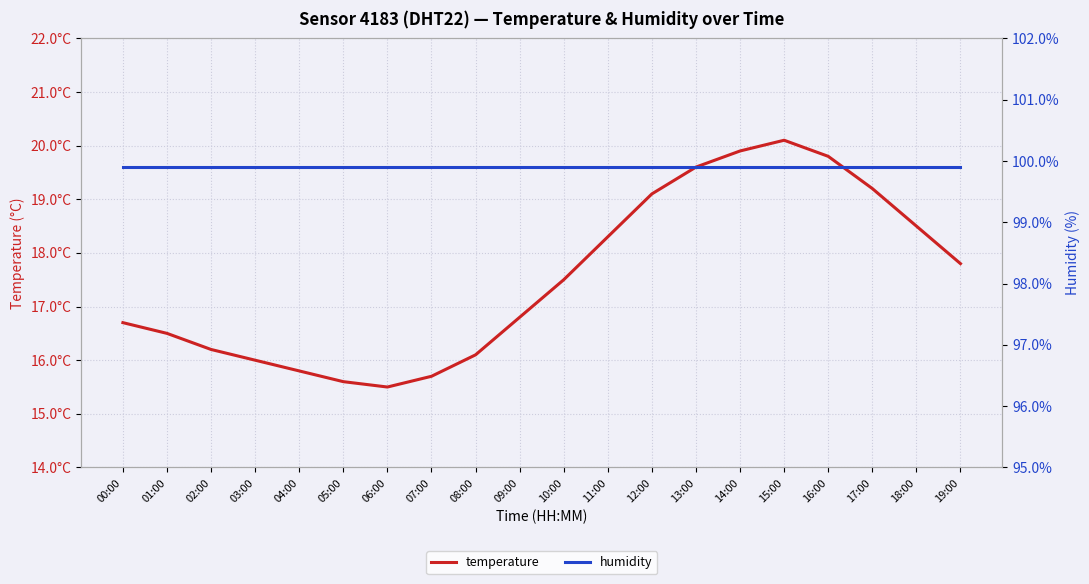

What is the approximate value of temperature at 05:00?

15.6